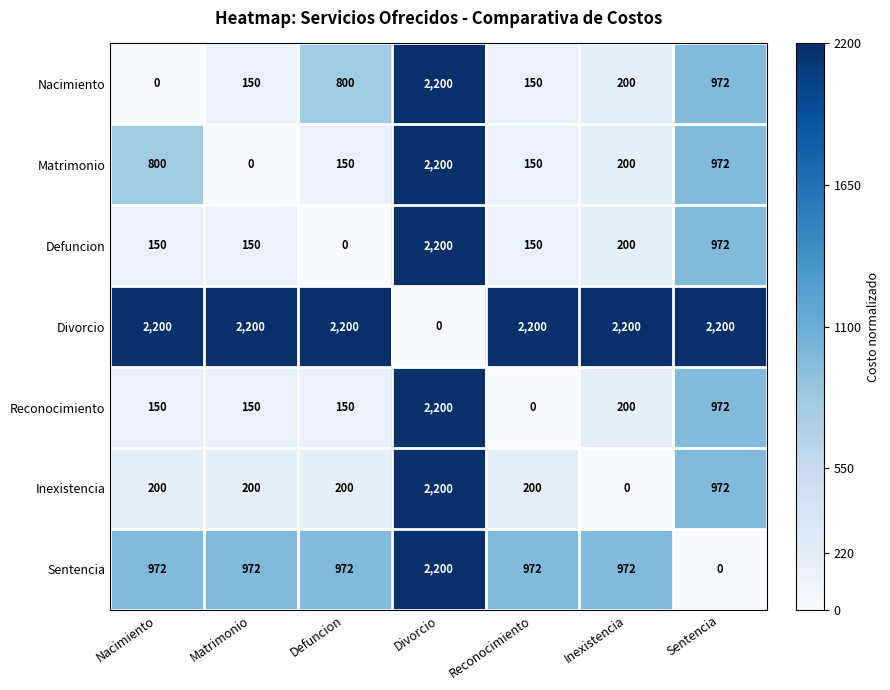

The Matrimonio series shows 170 at Nacimiento. True or false?

False